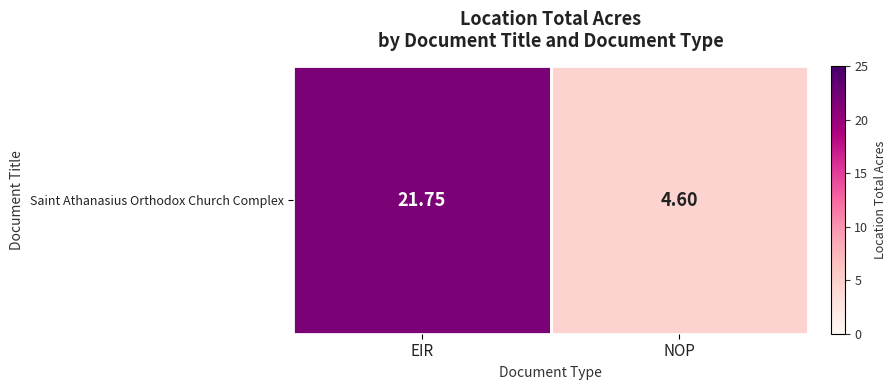

What is the sum of all values?

26.4